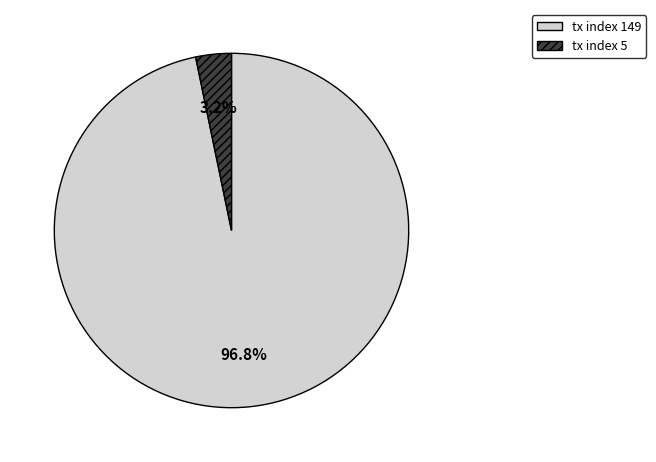

Between tx index 149 and tx index 5, which is larger?

tx index 149